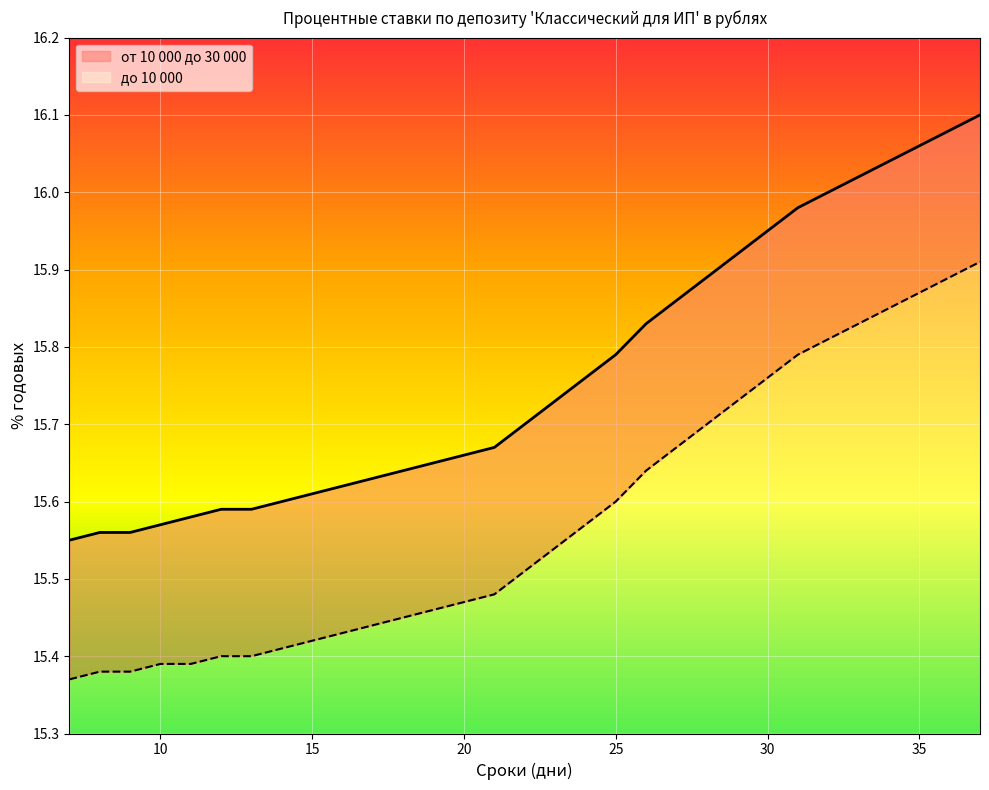

True or false: до 10 000 and от 10 000 до 30 000 intersect in this chart.

False